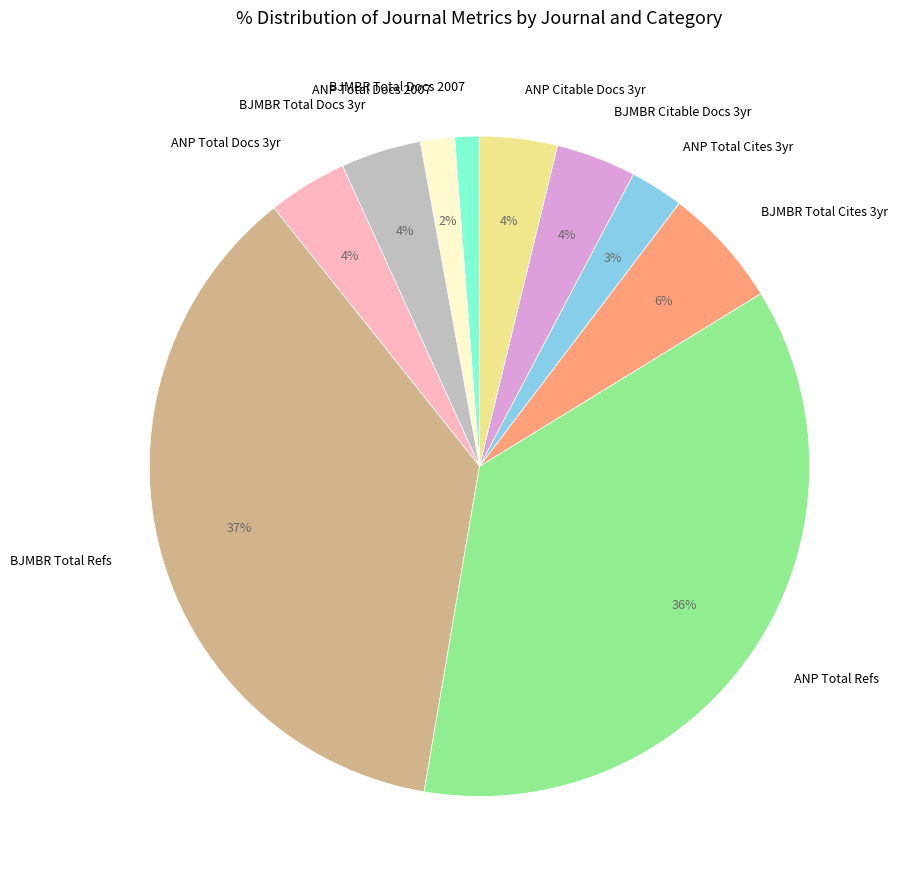

Which has a higher value, ANP Total Refs or ANP Total Docs 3yr?

ANP Total Refs